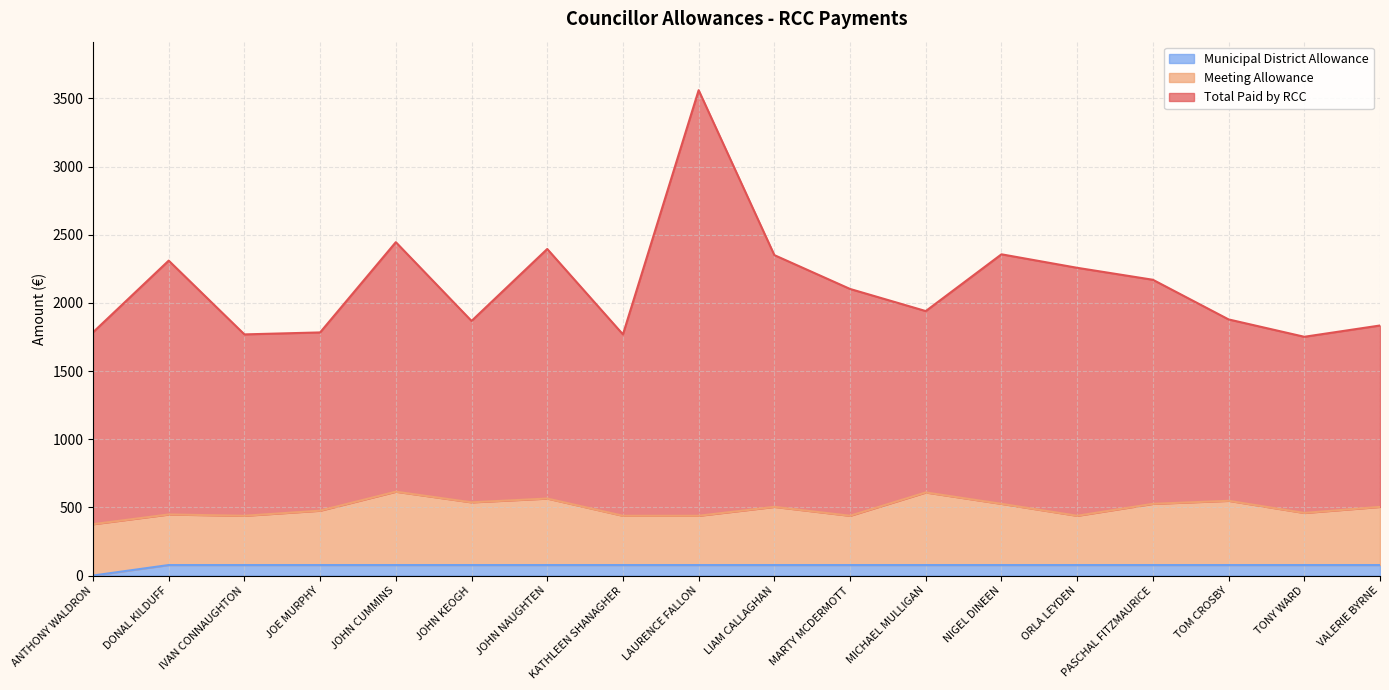

At how many categories does at least one series exceed 2389?

3